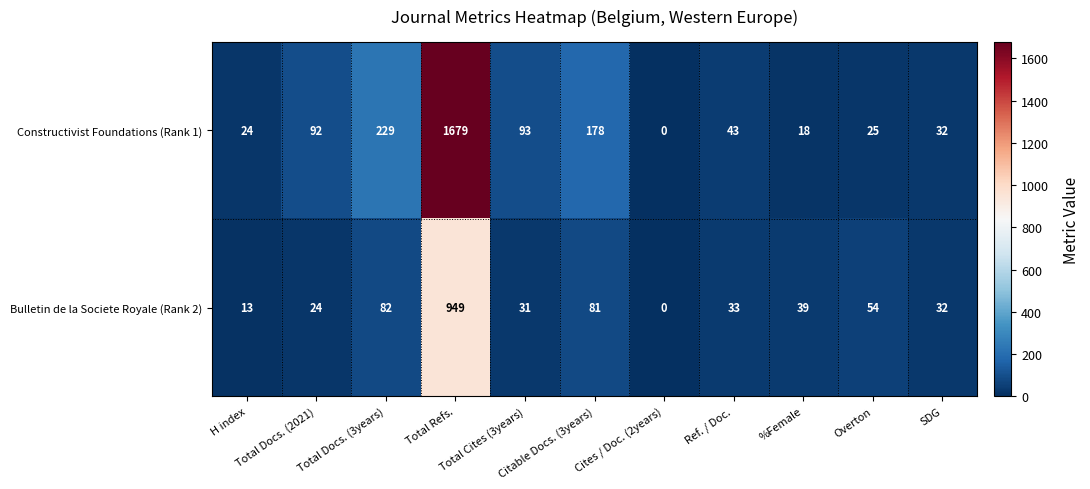

What is the maximum value shown in the chart?

1679